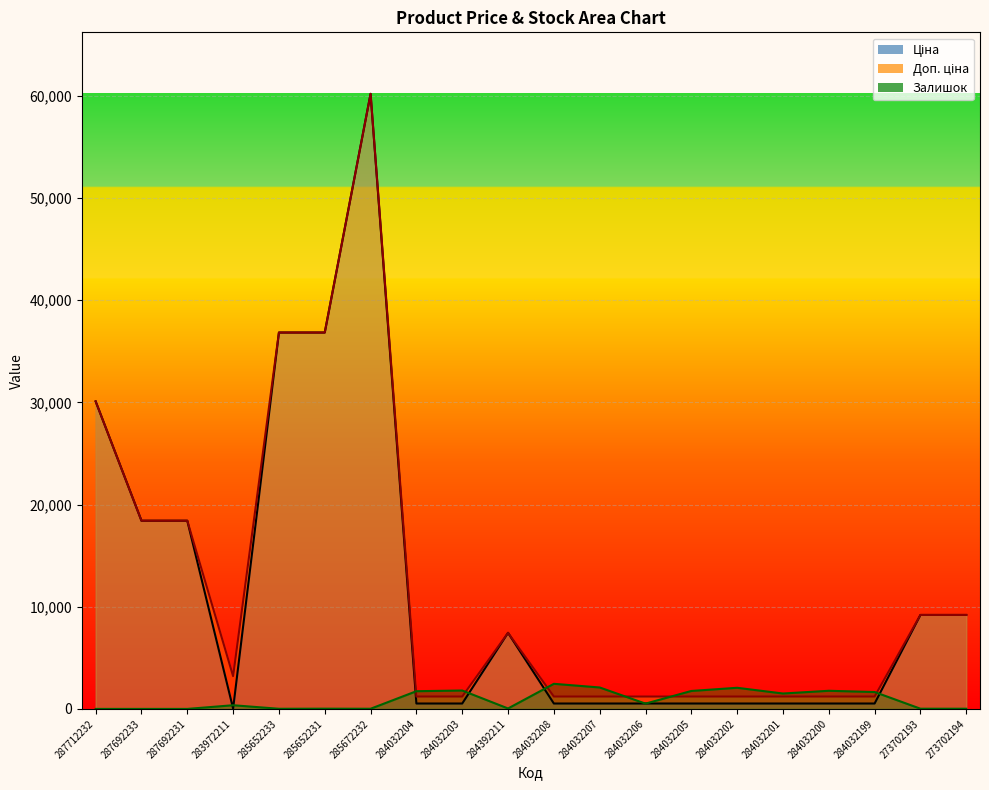

At how many categories does at least one series exceed 58893?

1